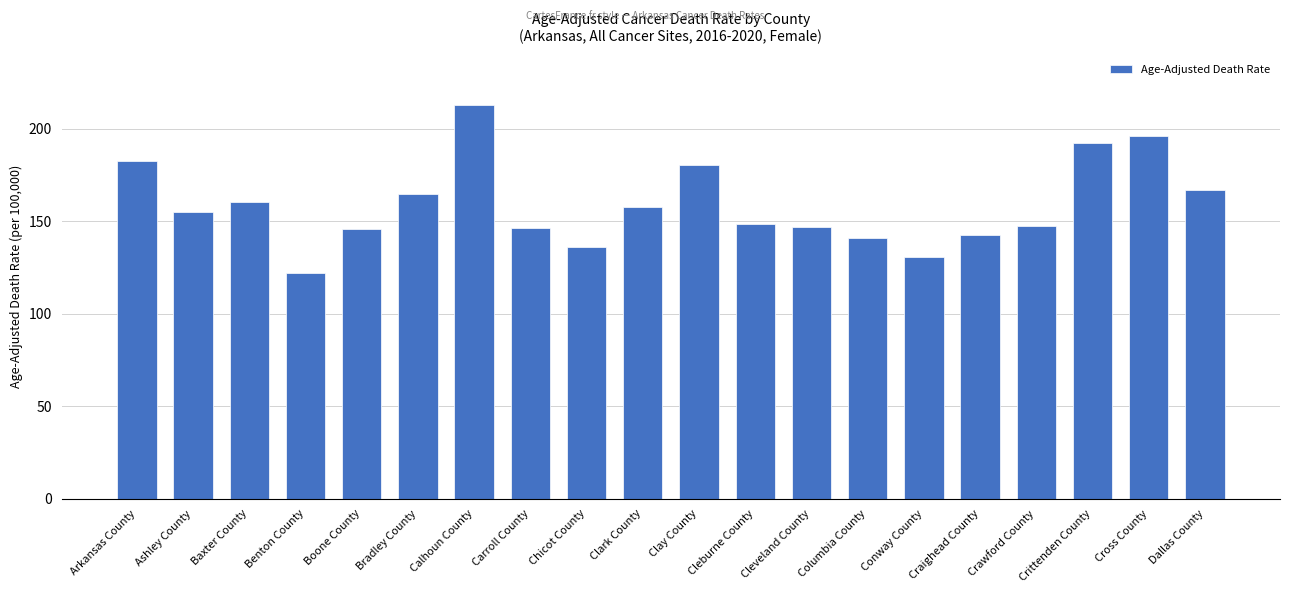

Does the chart contain any negative values?

No